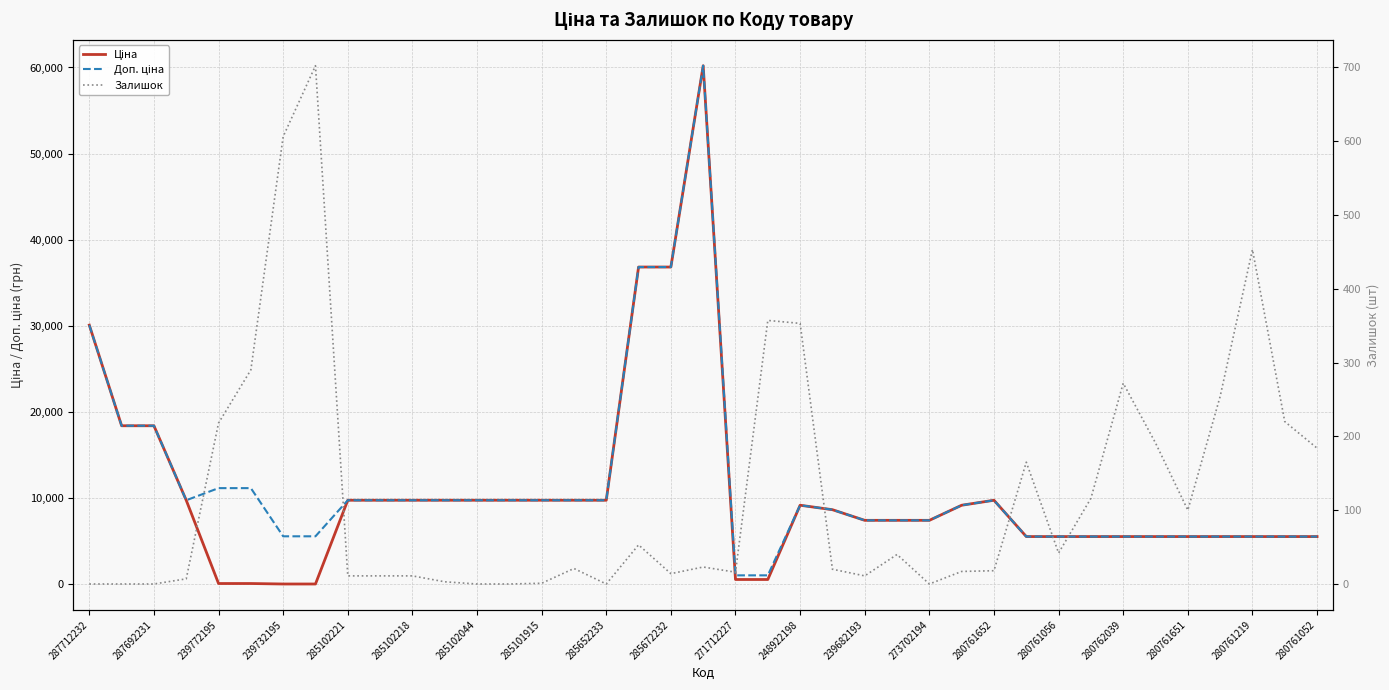

What is the spread (max minus min) of values at 285102221?

9764.5